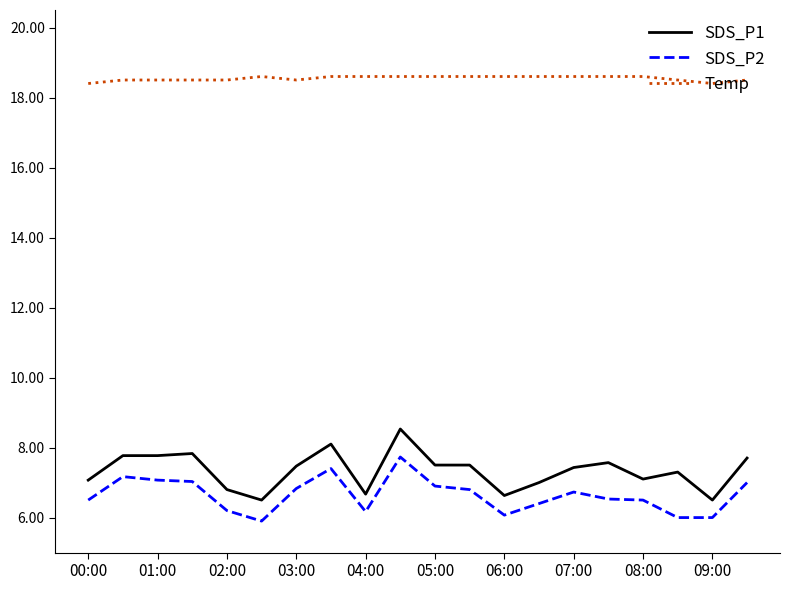

True or false: SDS_P2 and Temp cross at least once.

False